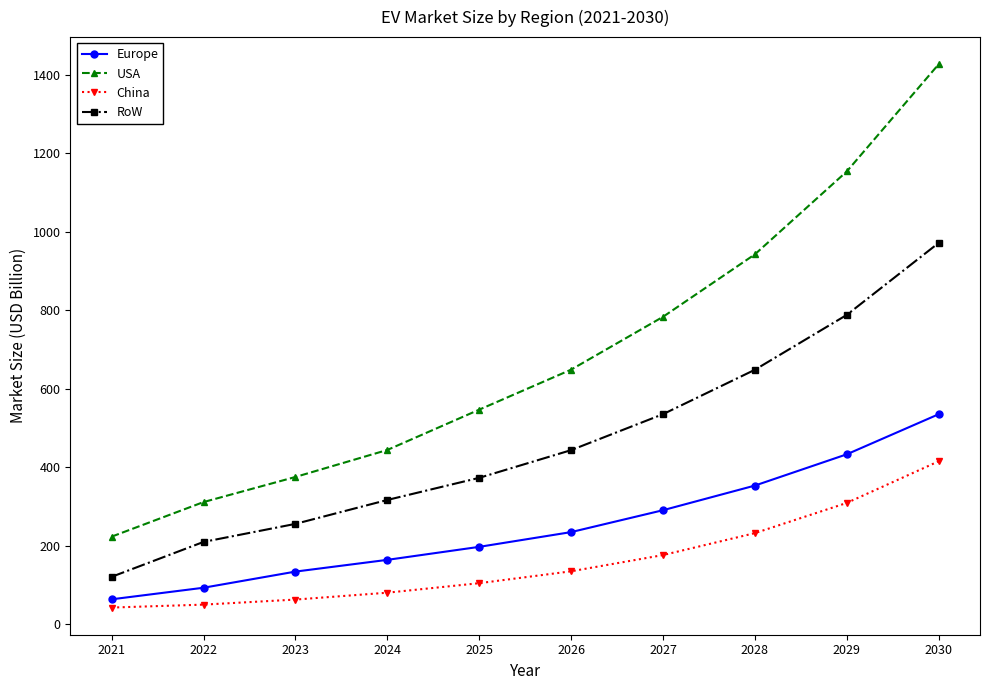

Rank the series at 2024 from highest to lowest value.

USA, RoW, Europe, China